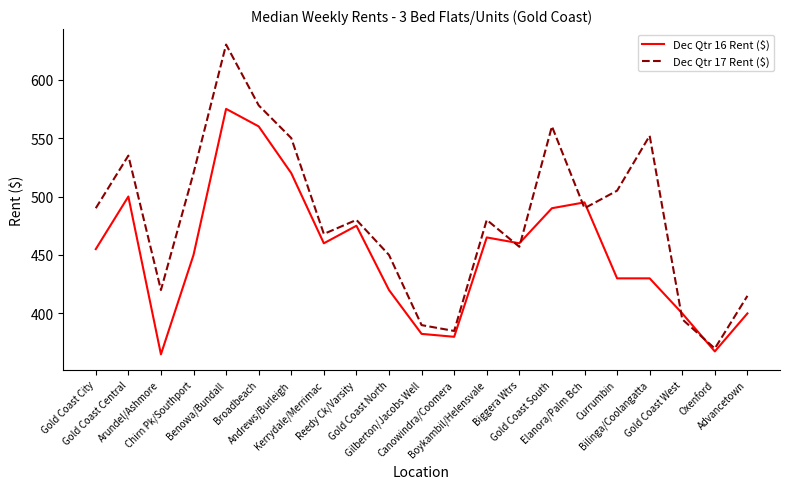

Does the chart have visible grid lines?

No